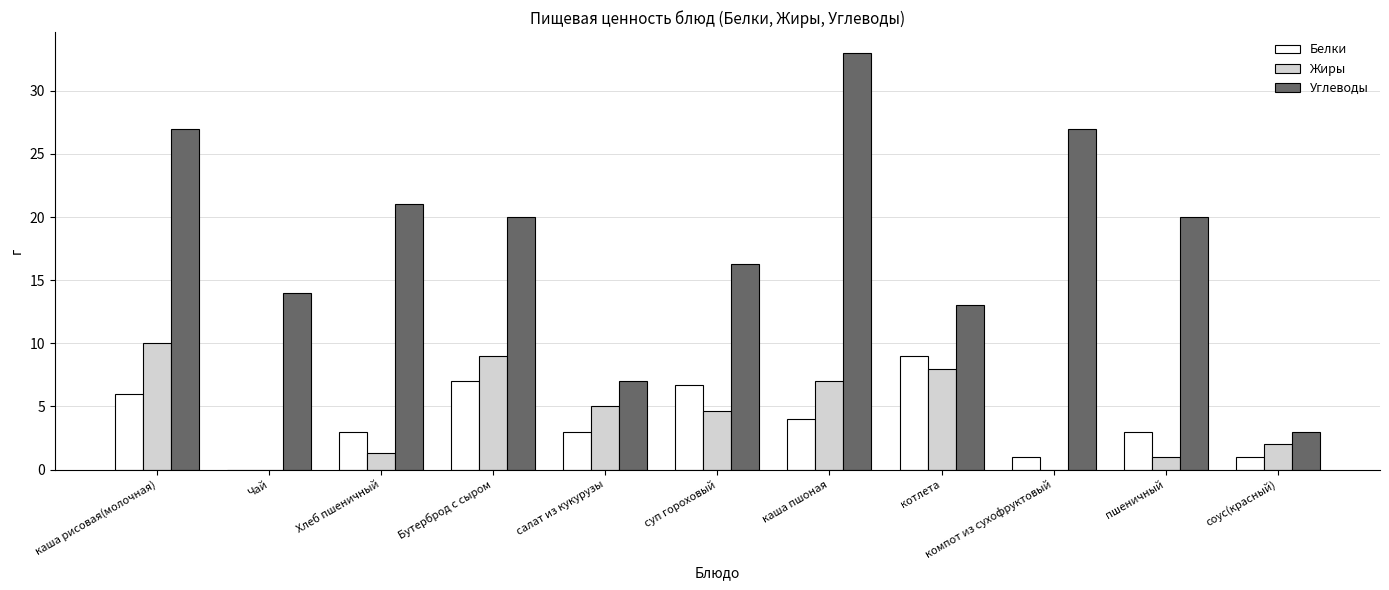

Where does the Белки series first go above 3?

каша рисовая(молочная)